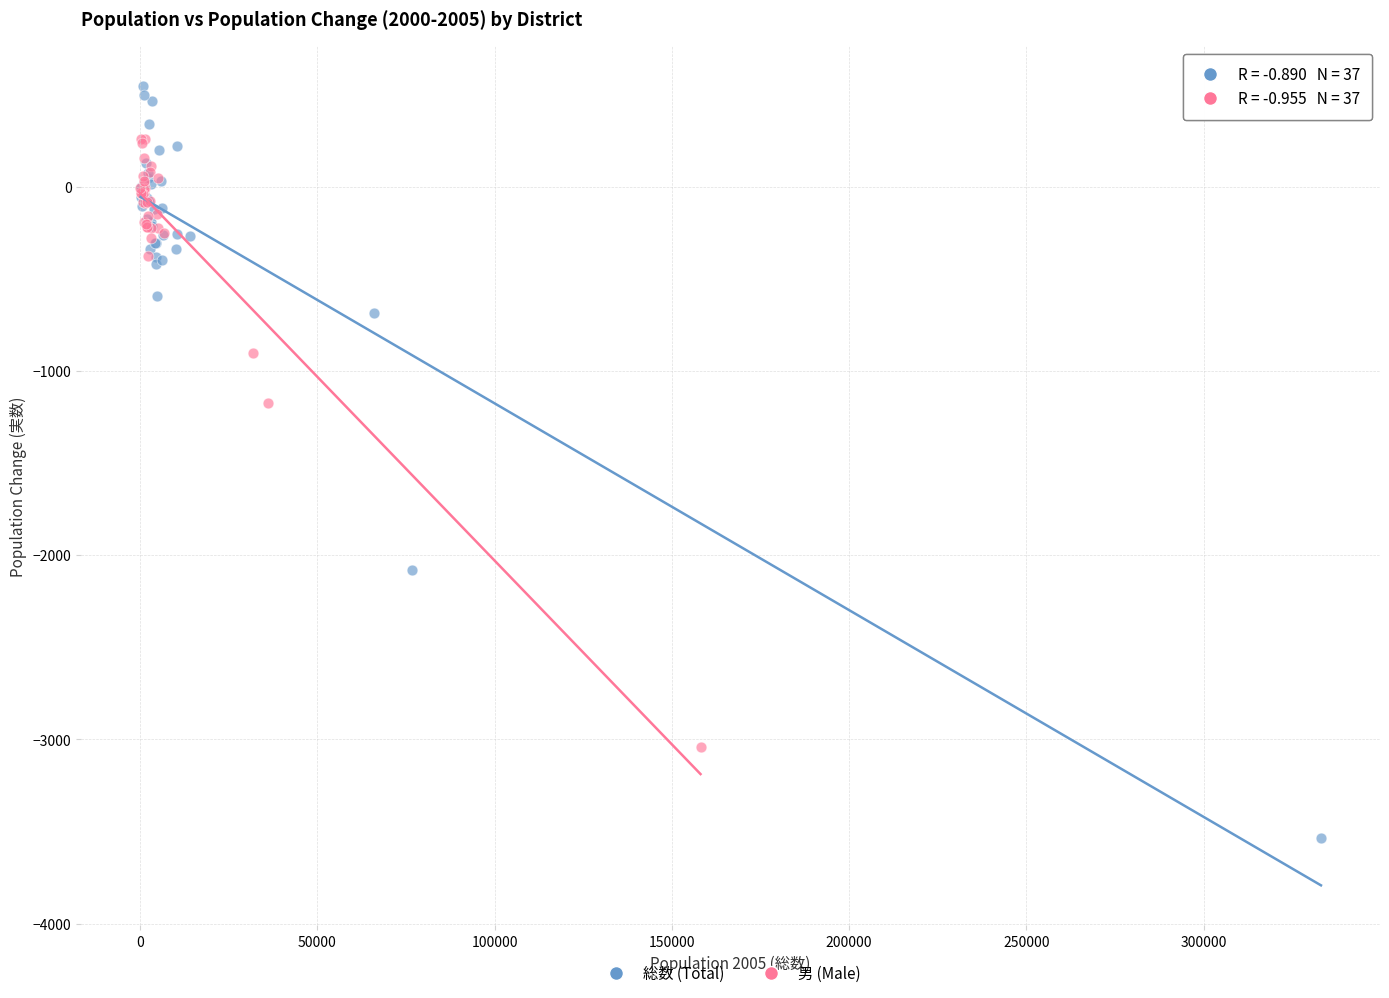

Which series contains the lowest Y value?

総数 (Total)